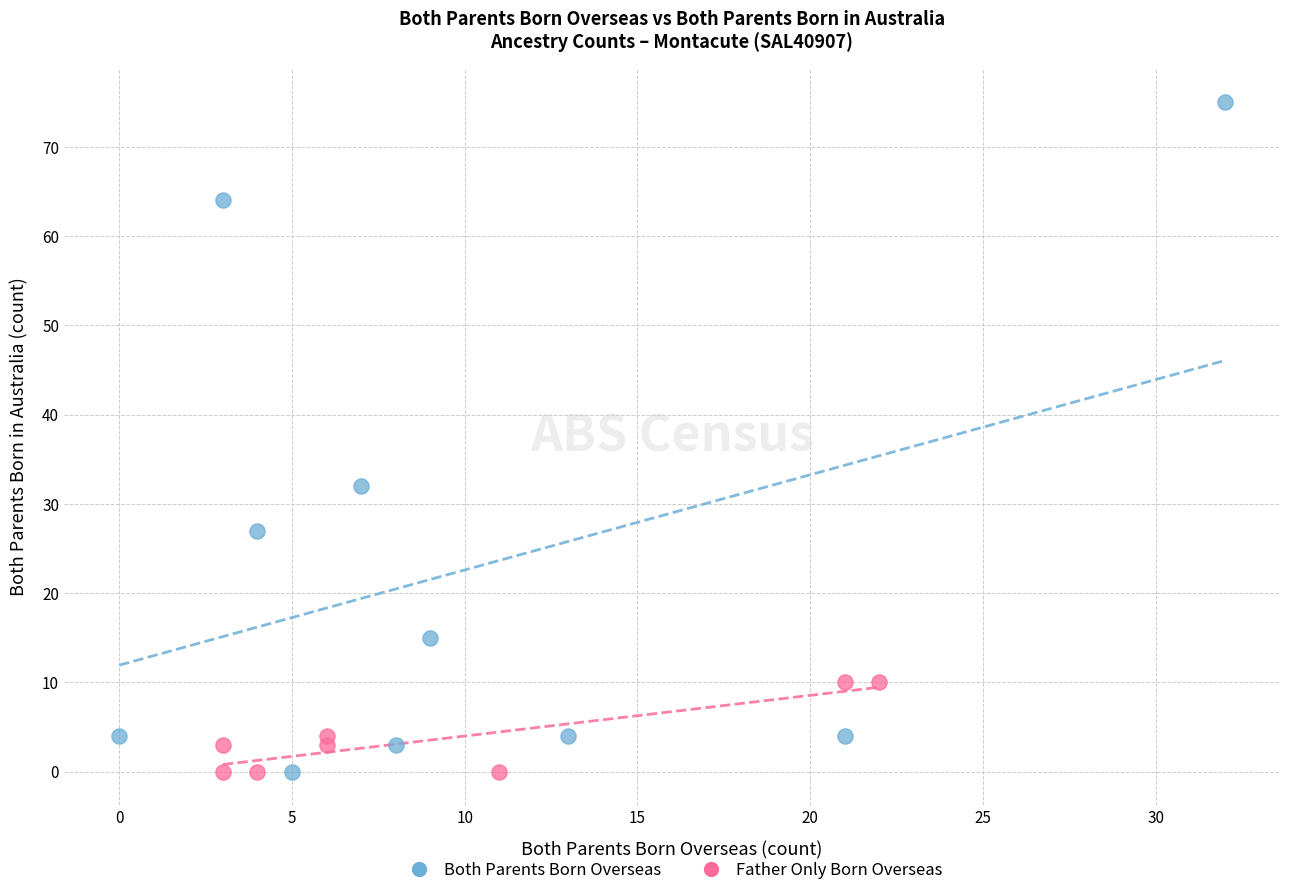

Which series contains the highest Y value?

Both Parents Born Overseas